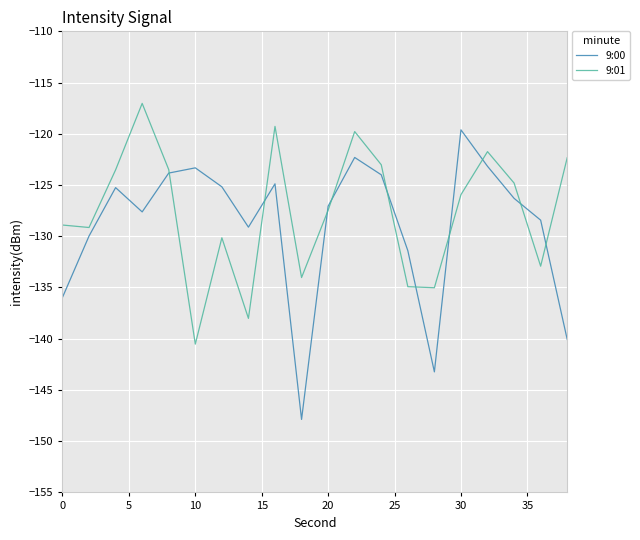

Which series has the widest spread of values?

9:00